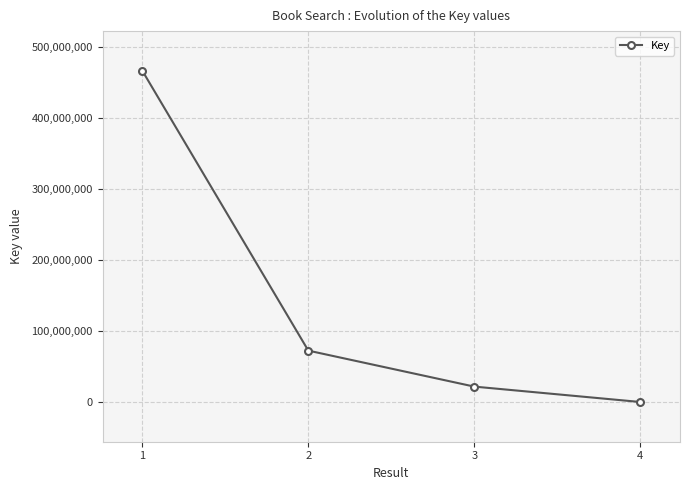

Reading right to left, what are all the values shown in this chart?

4=336378	3=22010872	2=72703274	1=466819687